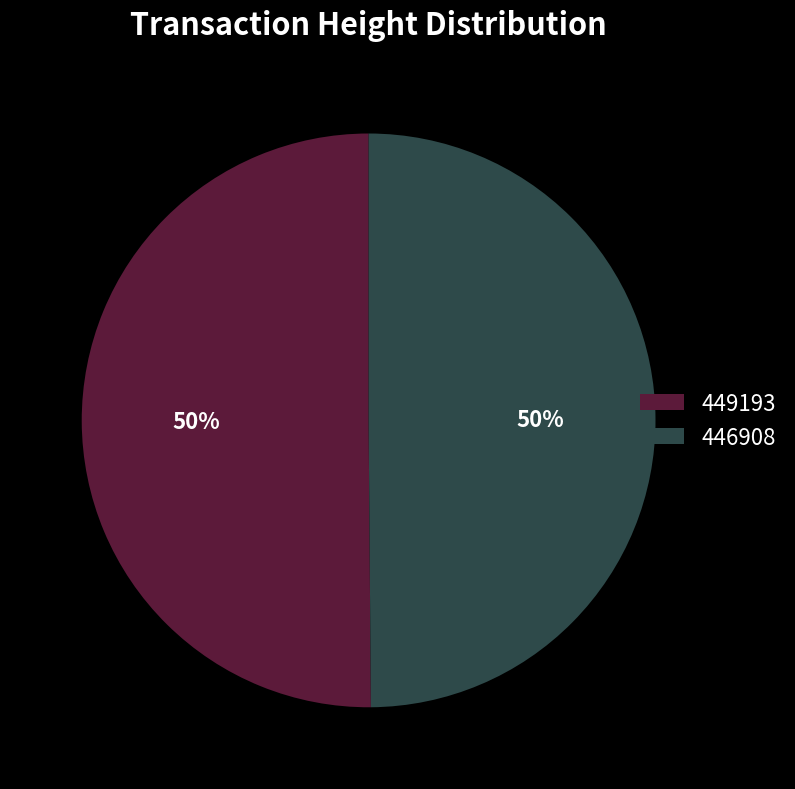

Do 449193 and 446908 together represent more than half of the pie?

Yes